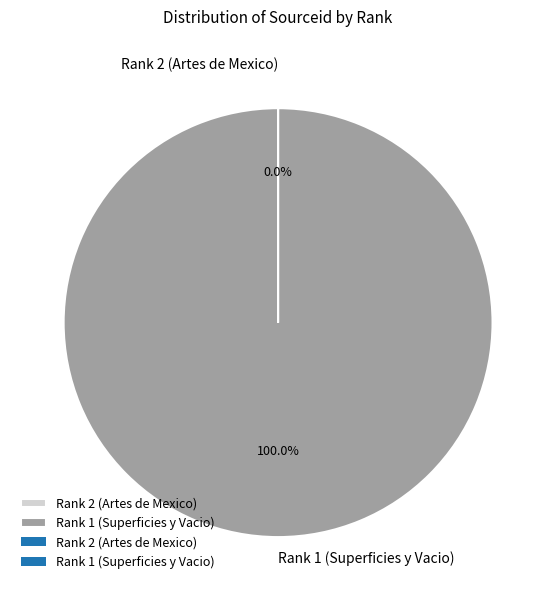

What is the largest slice in the pie chart?

Rank 1 (Superficies y Vacio)